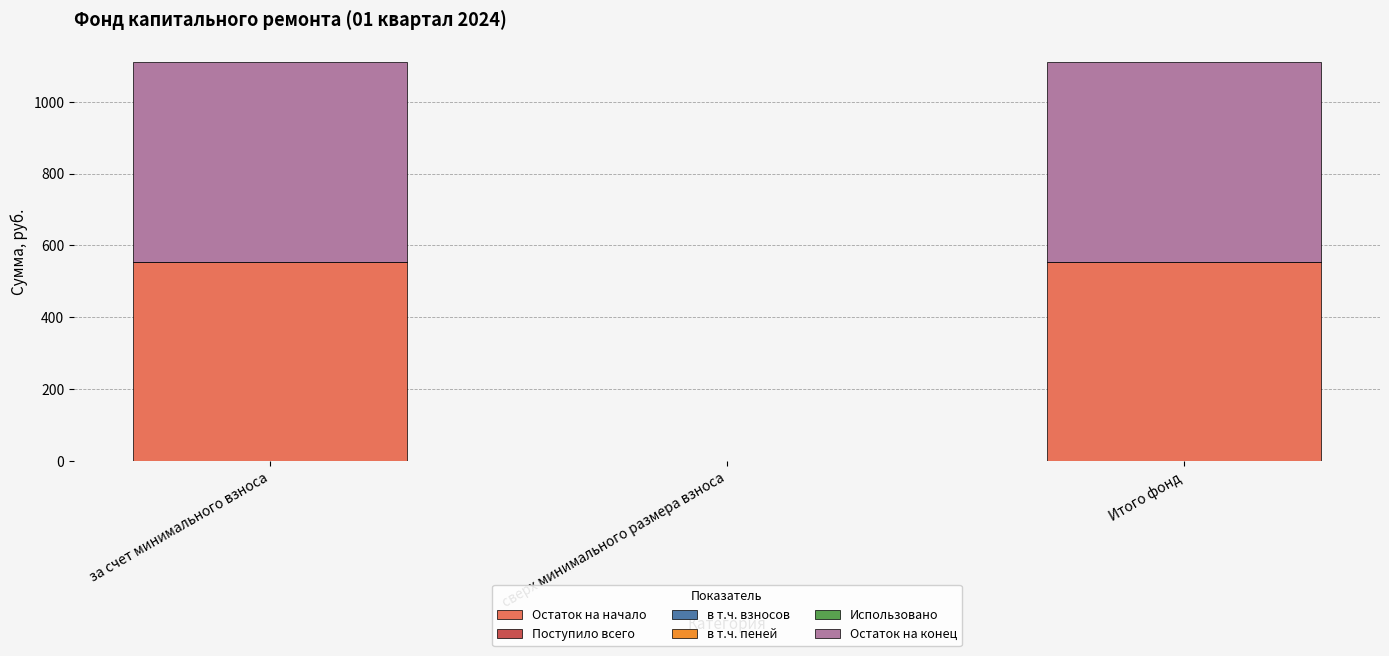

What is the total value across all series at за счет минимального взноса?

1110.2